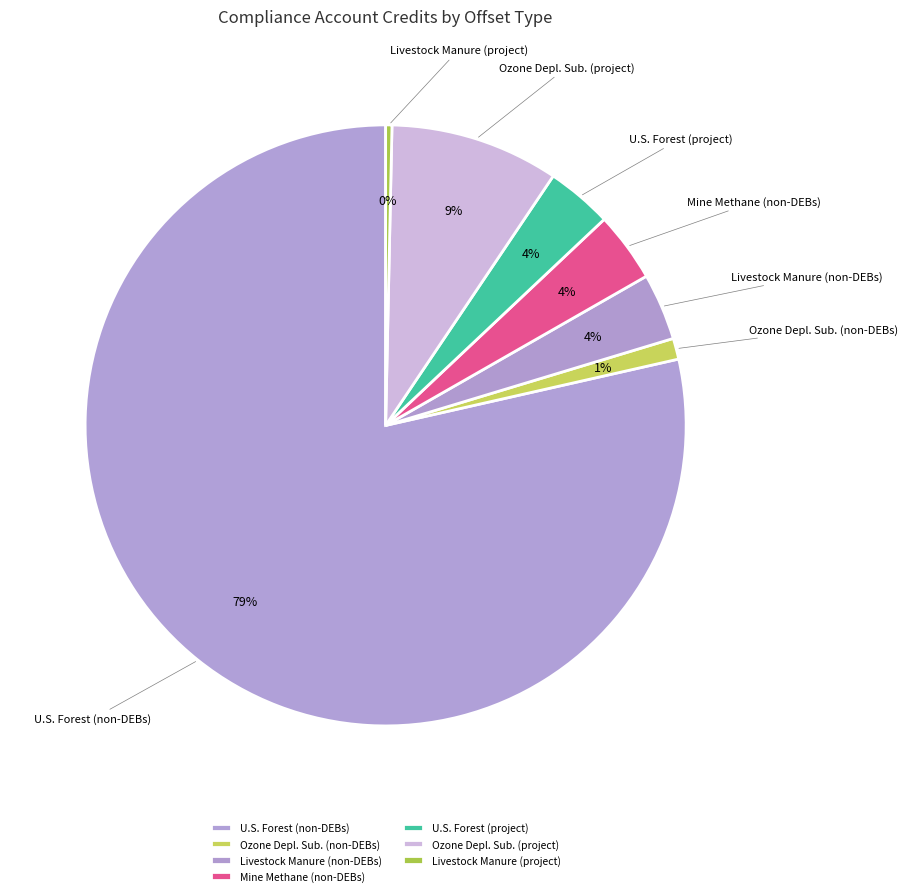

What percentage is the Mine Methane (non-DEBs) slice, to the nearest percent?

4%